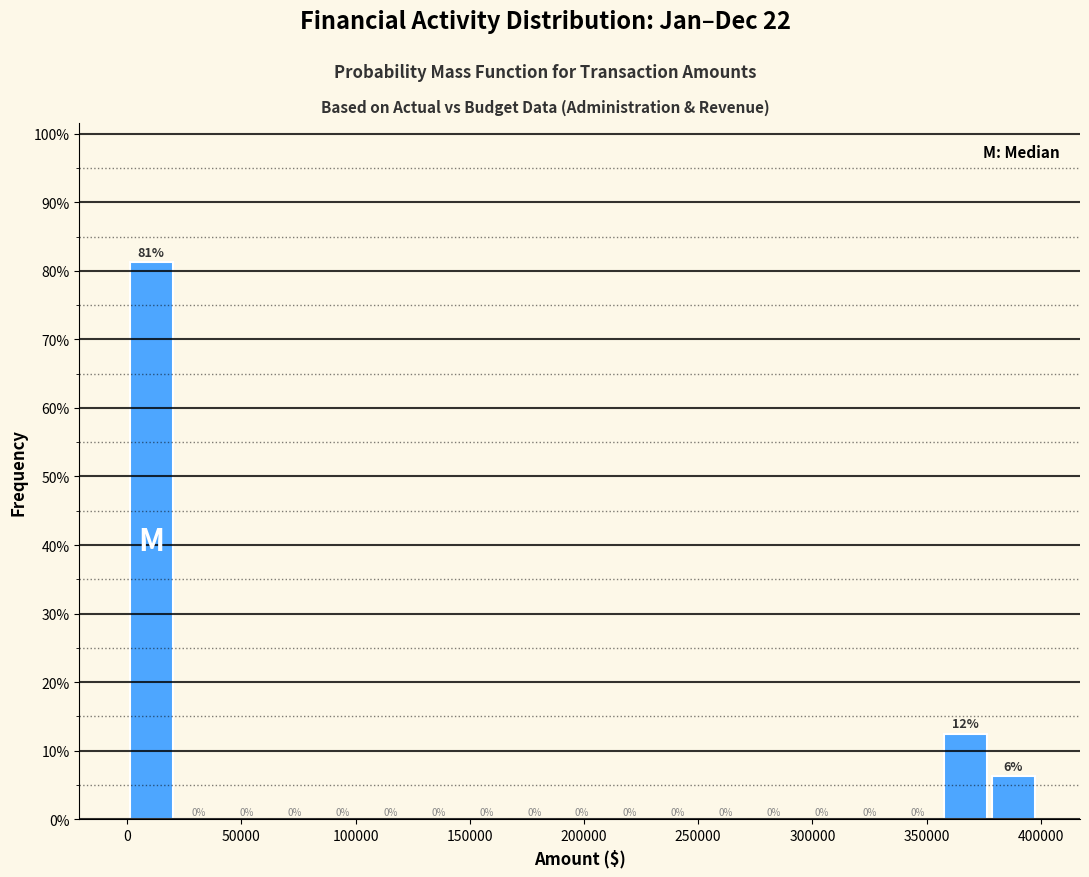

Which range on the x-axis has the tallest bar?

0 to 20000